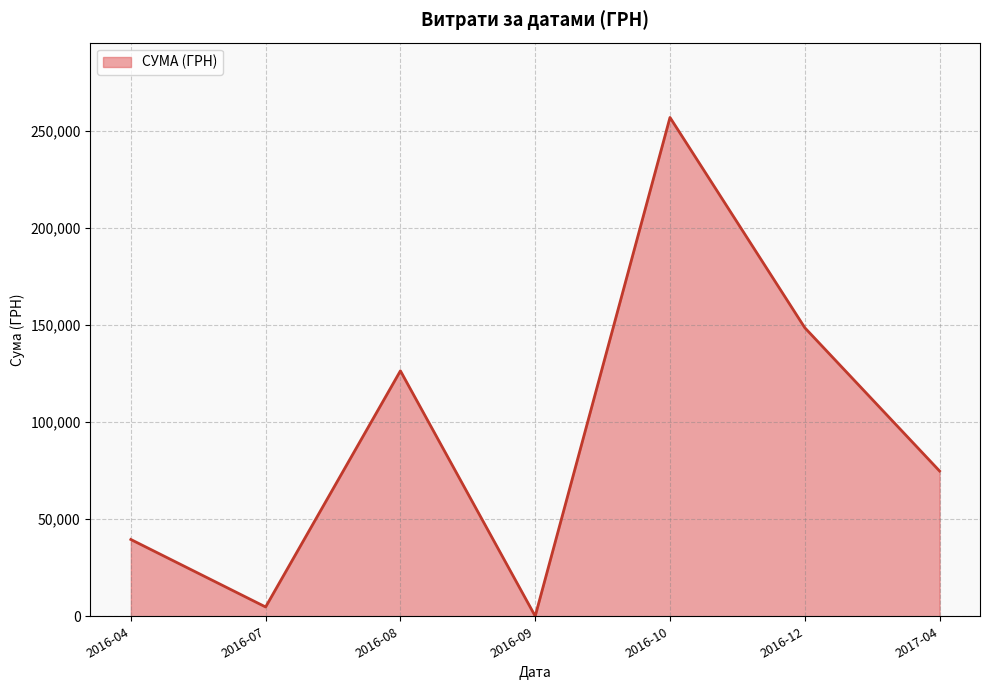

Which category has the highest value across all series?

2016-10